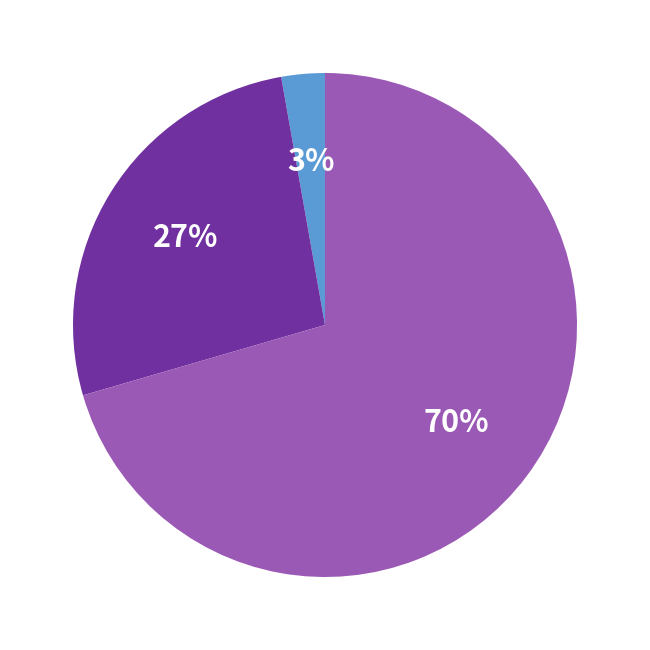

Count the number of slices in the pie.

3